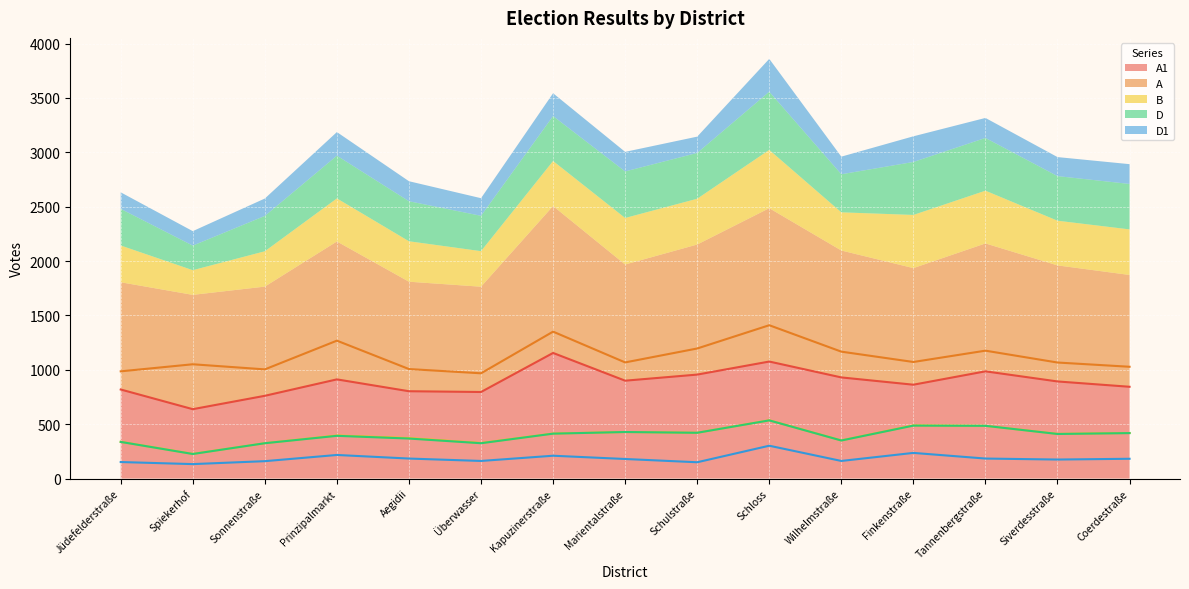

True or false: D1 and A1 cross at least once.

False